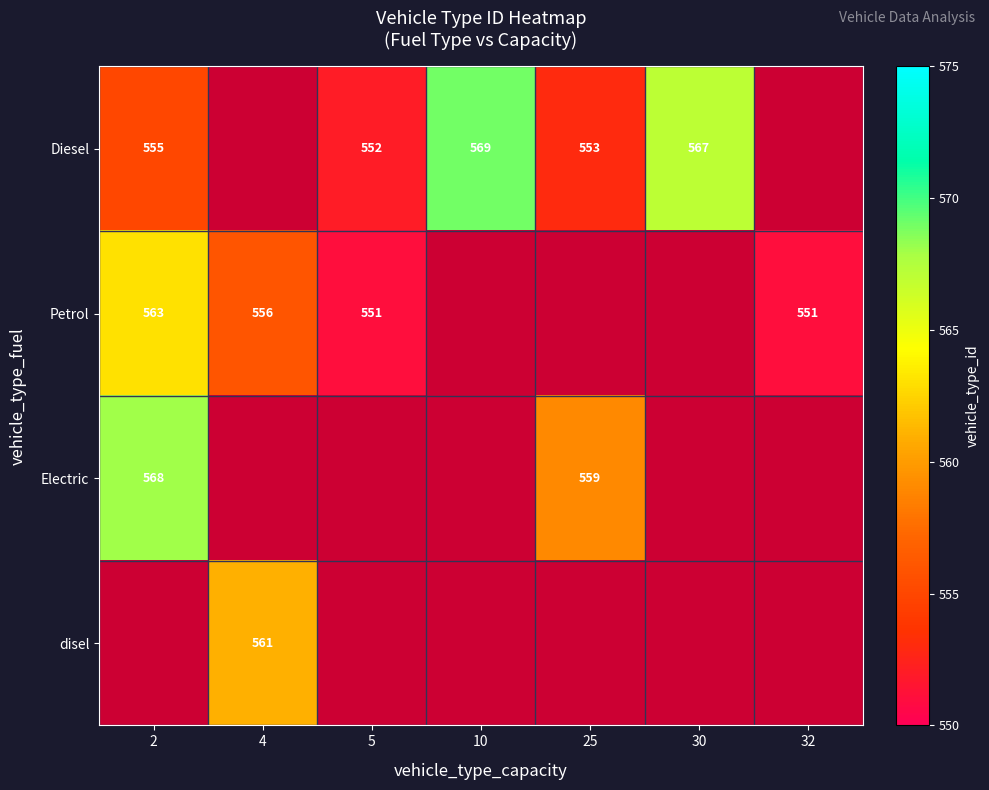

The value of disel at 4 is 561. True or false?

True